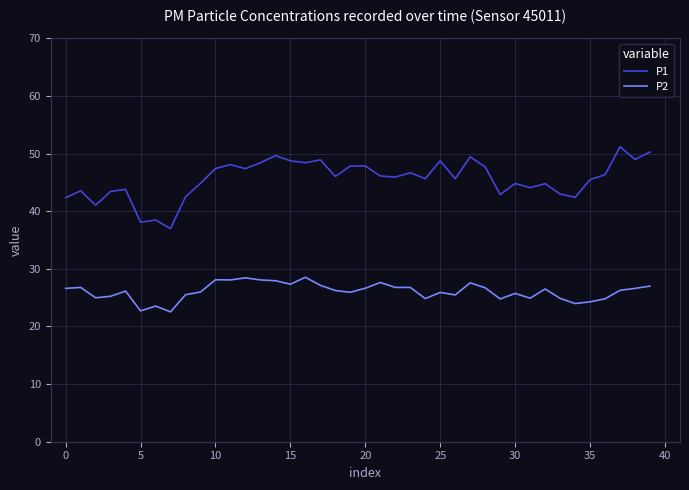

List the series in order of their peak value, highest first.

P1, P2